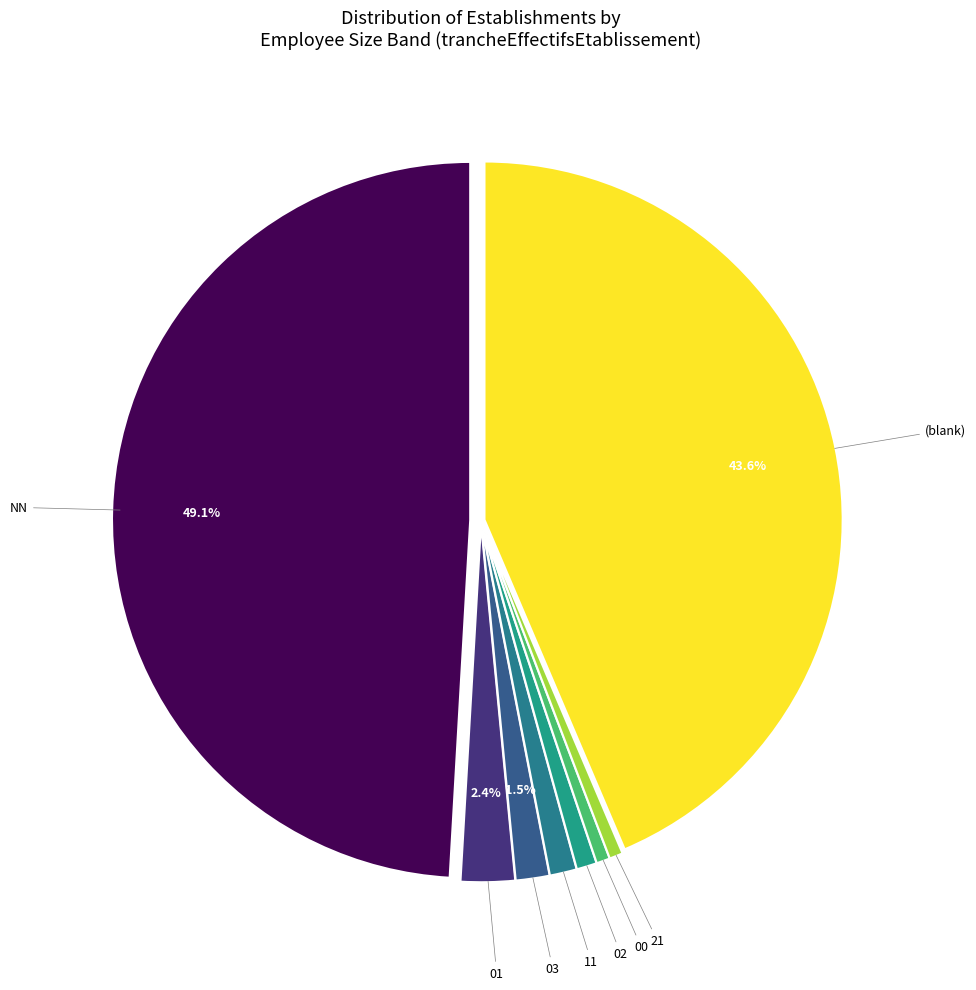

To the nearest percent, what is the average slice percentage?

12%